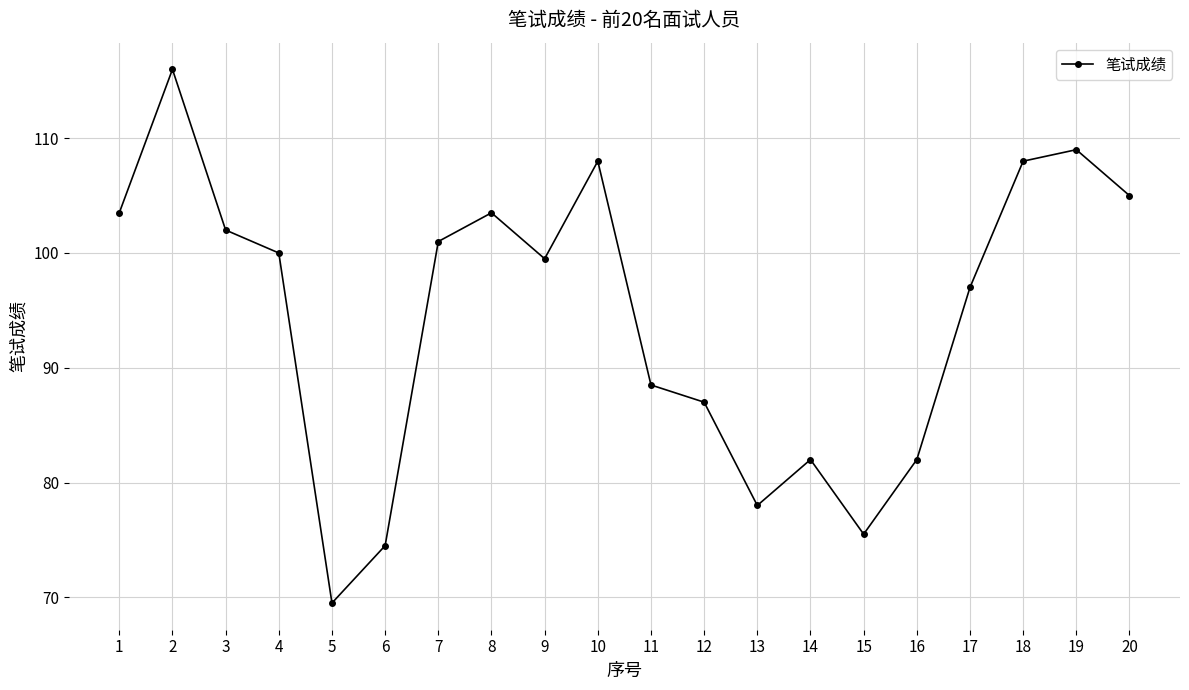

Approximately how many times larger is the value at 3 compared to 17?

1.1